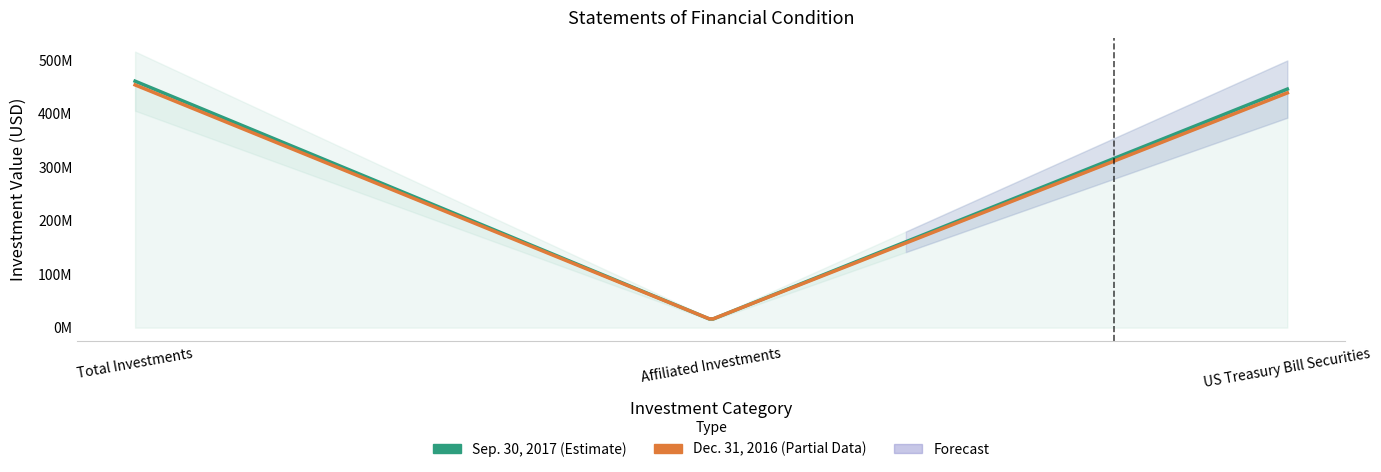

Is the value of Dec. 31, 2016 at US Treasury Bill Securities greater than the value of Sep. 30, 2017 at Total Investments?

No